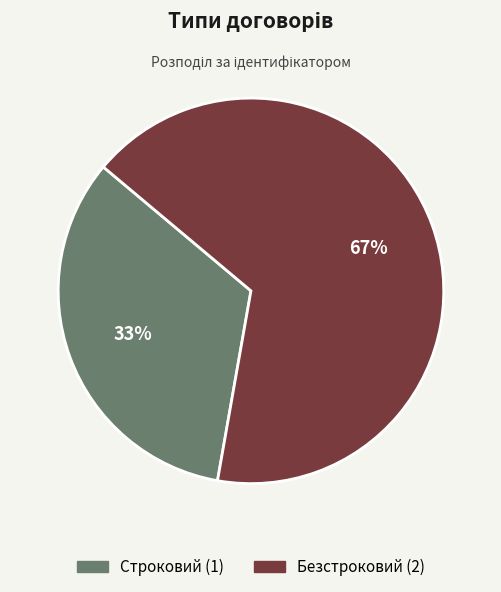

Combined, do Строковий and Безстроковий account for over 50%?

Yes